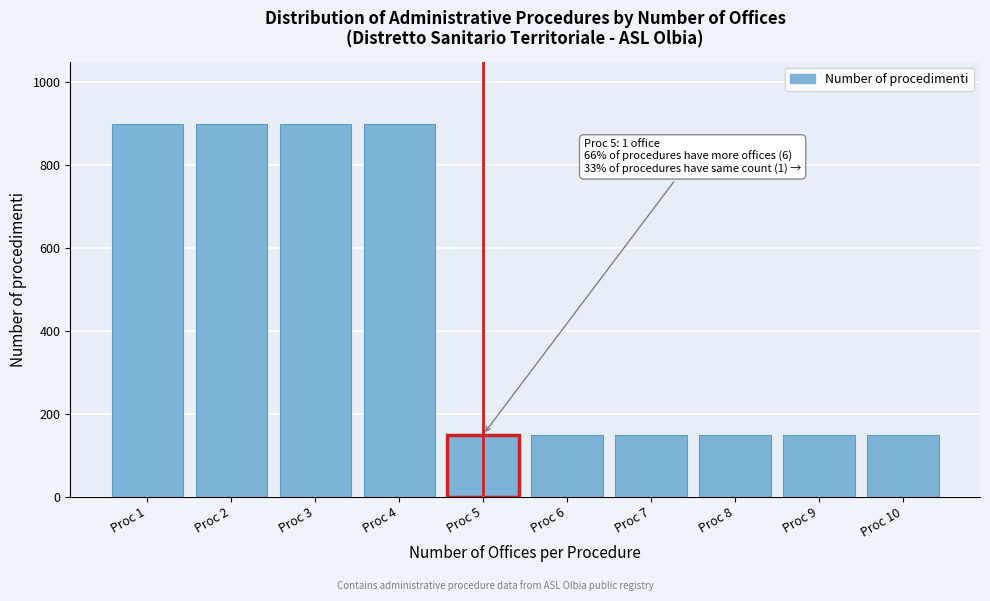

Reading right to left, transcribe all the data shown in this chart.

150	150	150	150	150	150	900	900	900	900